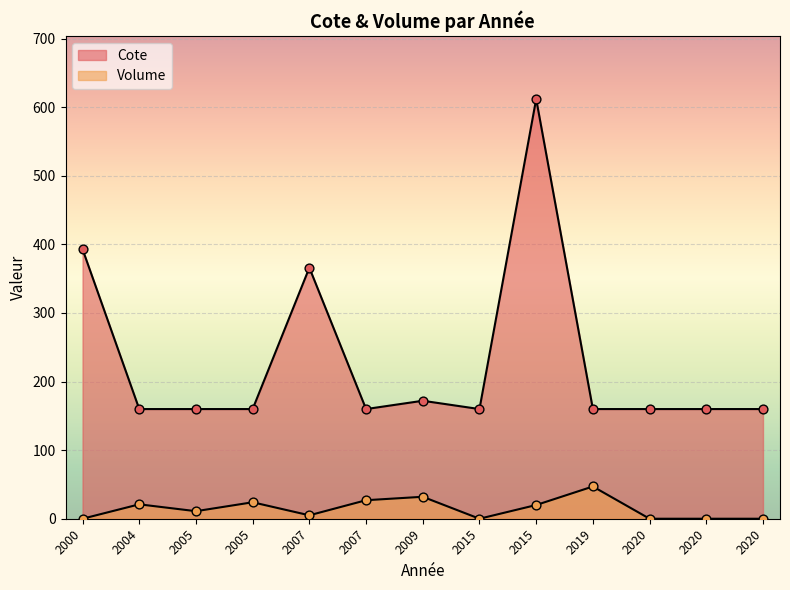

Which series has the largest total across all categories?

Cote